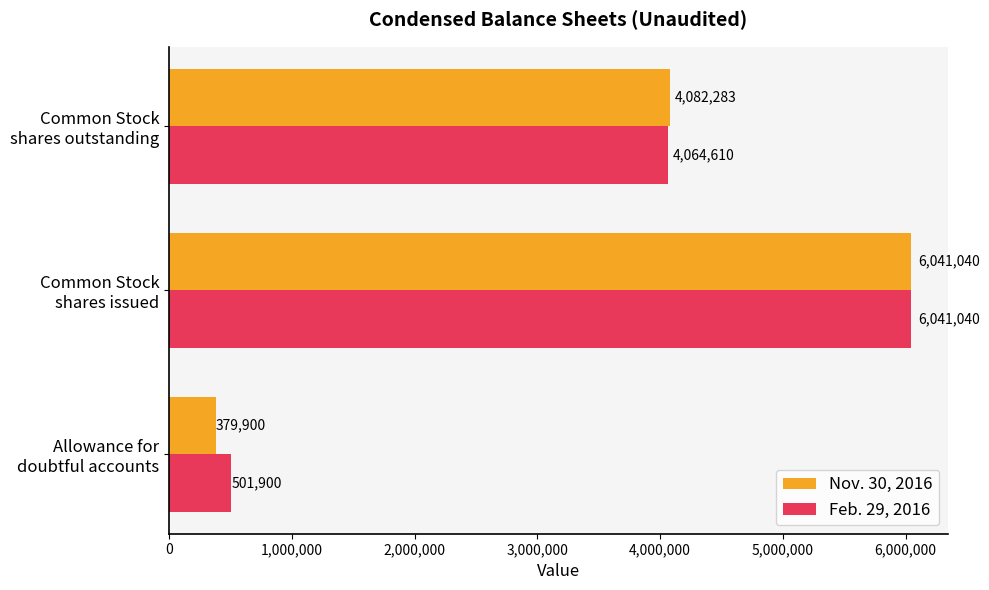

Count the number of categories in the chart.

3